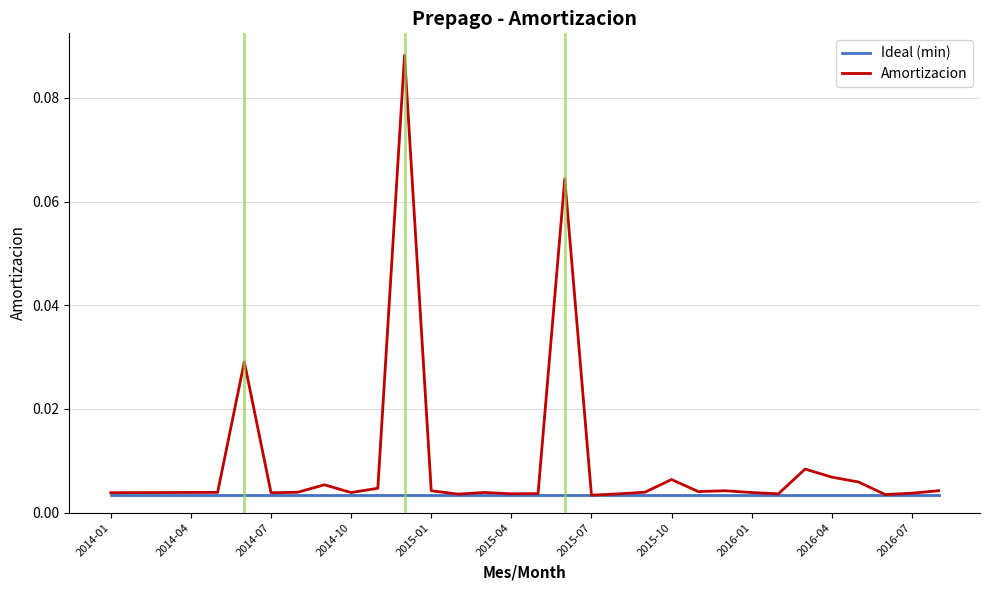

Which series has the widest spread of values?

Amortizacion